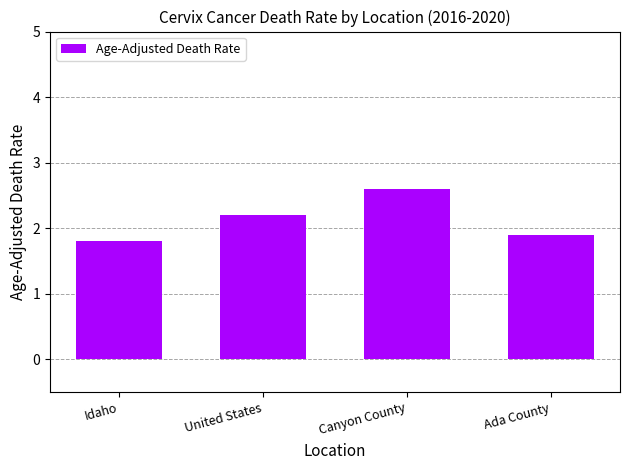

True or false: the data shows 2.6 at Canyon County.

True